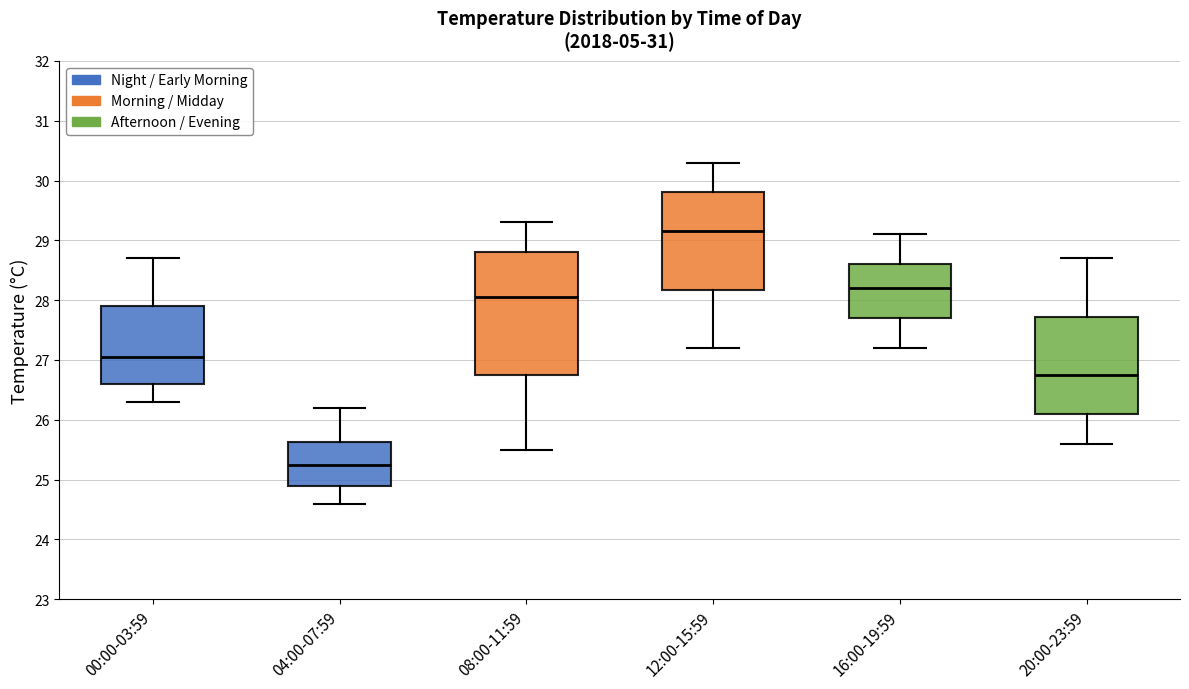

Reading left to right, read every box against the y-axis: the position of its median line, the range the box covers, and the ends of its whiskers. The values are not printed on the chart, so give them approximately, as read against the axis.

00:00-03:59: median 27.1, box 26.6 to 27.9, whiskers 26.3 to 28.7
04:00-07:59: median 25.3, box 24.9 to 25.6, whiskers 24.6 to 26.2
08:00-11:59: median 28.1, box 26.8 to 28.8, whiskers 25.5 to 29.3
12:00-15:59: median 29.2, box 28.2 to 29.8, whiskers 27.2 to 30.3
16:00-19:59: median 28.2, box 27.7 to 28.6, whiskers 27.2 to 29.1
20:00-23:59: median 26.8, box 26.1 to 27.7, whiskers 25.6 to 28.7